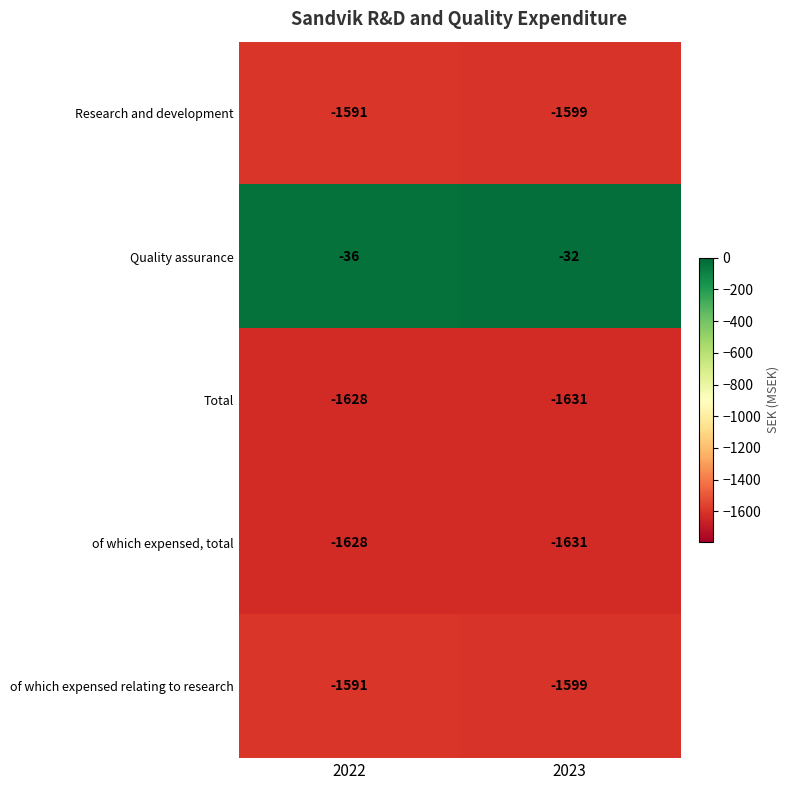

What is the lowest value of the Research and development series?

-1599